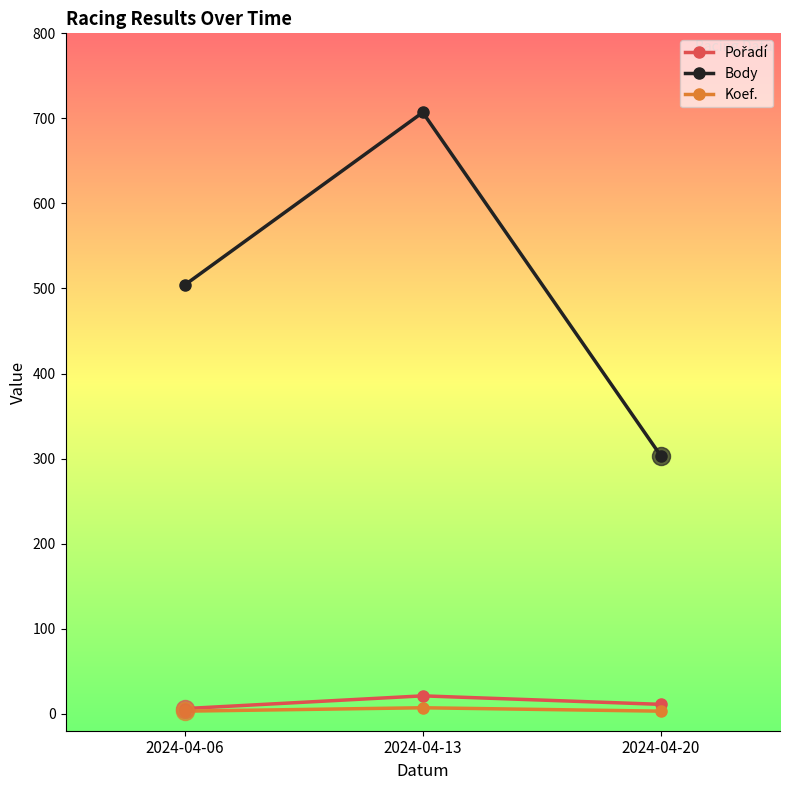

At which category does the chart reach its peak across all series?

2024-04-13